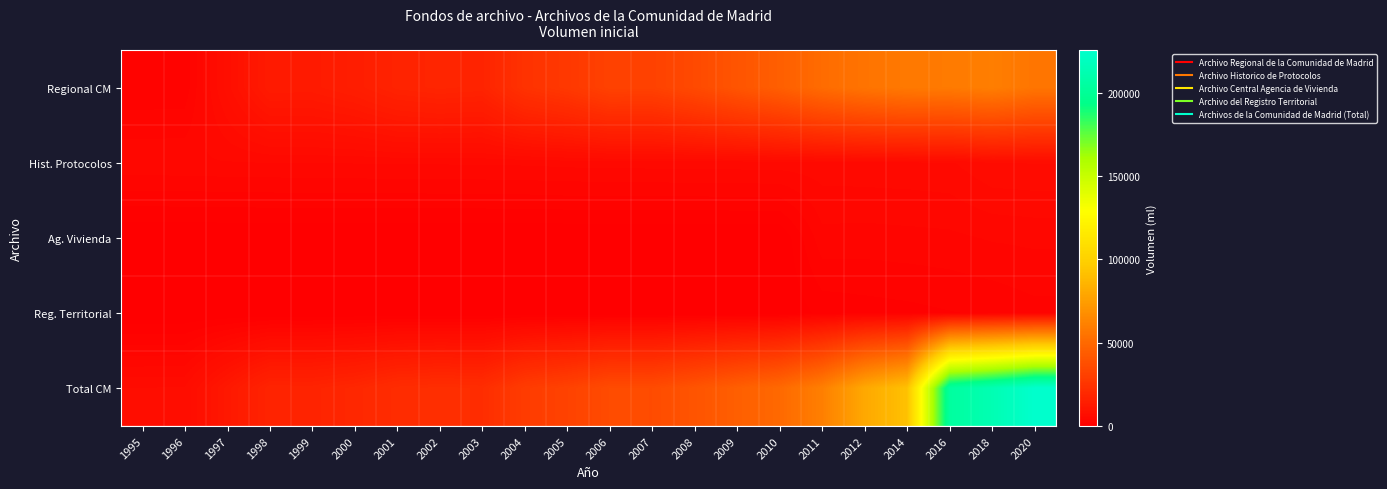

Reading right to left, transcribe all the data shown in this chart.

Regional CM: 2020=55847.0	2018=60088.0	2016=58292.0	2014=57724.4	2012=55311.0	2011=51360.0	2010=45294.3	2009=40438.6	2008=35401.6	2007=31351.3	2006=31492.7	2005=26976.6	2004=24160.9	2003=17325.5	2002=17933.8	2001=17063.2	2000=14385.2	1999=12901.4	1998=12996.9	1997=7478.7	1996=1995.7	1995=1958.0
Hist. Protocolos: 2020=6219.0	2018=6123.0	2016=5162.0	2014=5047.8	2012=5008.8	2011=4936.0	2010=4896.9	2009=4860.9	2008=4824.5	2007=4788.1	2006=4751.5	2005=4715.2	2004=4590.6	2003=4556.3	2002=4525.0	2001=4489.0	2000=4462.0	1999=4433.0	1998=4393.0	1997=4361.4	1996=4270.0	1995=4239.0
Ag. Vivienda: 2020=3747.0	2018=3620.0	2016=3325.0	2014=3241.9	2012=3159.5	2011=3220.0	2010=0.0	2009=0.0	2008=0.0	2007=0.0	2006=0.0	2005=0.0	2004=0.0	2003=0.0	2002=0.0	2001=0.0	2000=0.0	1999=0.0	1998=0.0	1997=0.0	1996=0.0	1995=0.0
Reg. Territorial: 2020=2336.0	2018=1900.0	2016=1712.0	2014=1487.9	2012=1336.0	2011=1151.0	2010=0.0	2009=0.0	2008=0.0	2007=0.0	2006=0.0	2005=0.0	2004=0.0	2003=0.0	2002=0.0	2001=0.0	2000=0.0	1999=0.0	1998=0.0	1997=0.0	1996=0.0	1995=0.0
Total CM: 2020=225704.0	2018=213587.0	2016=204029.0	2014=91832.9	2012=80145.3	2011=60666.2	2010=50191.2	2009=45299.5	2008=40226.1	2007=36139.4	2006=36244.2	2005=31691.8	2004=28751.5	2003=21881.8	2002=22458.8	2001=21552.2	2000=18847.2	1999=17334.4	1998=17389.9	1997=11840.1	1996=6265.7	1995=6197.0